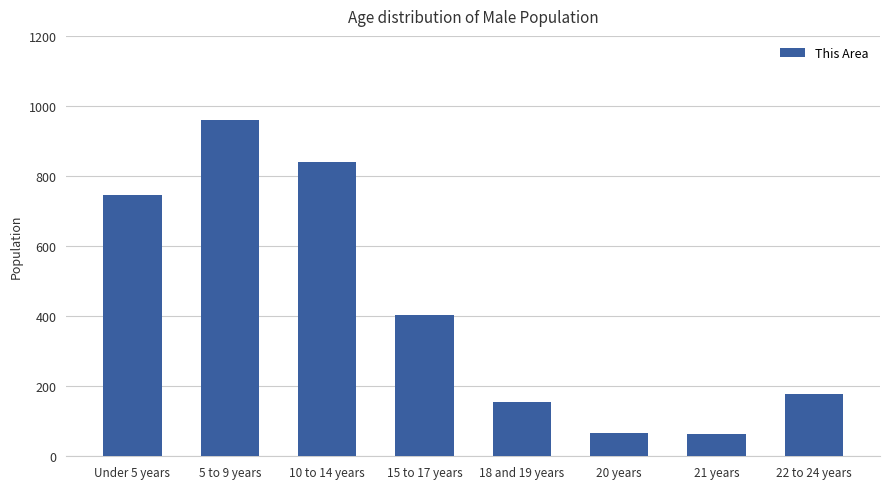

At which label is the value closest to 512?

15 to 17 years